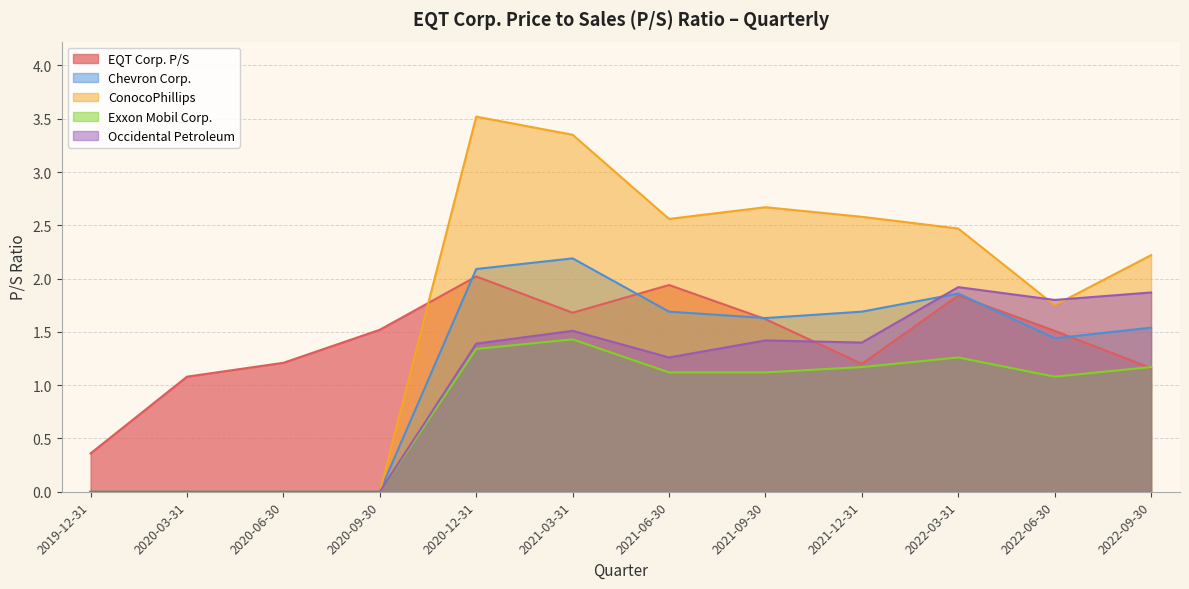

Which category has the highest value across all series?

2020-12-31